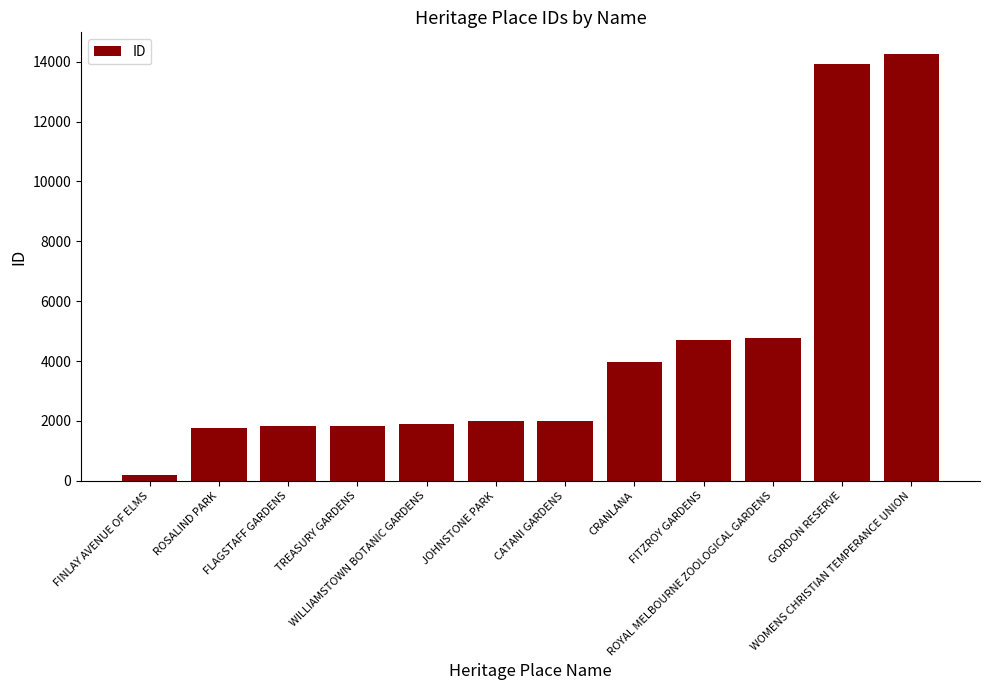

What is the change in value from FINLAY AVENUE OF ELMS to WILLIAMSTOWN BOTANIC GARDENS?

+1714